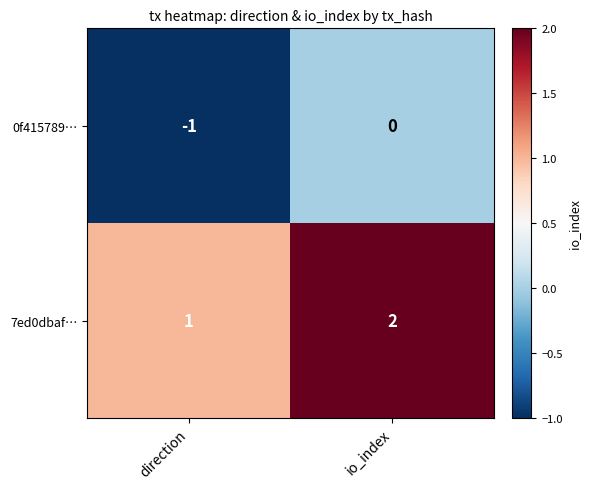

Reading left to right, extract all data points from this chart.

0f415789…: direction=-1	io_index=0
7ed0dbaf…: direction=1	io_index=2